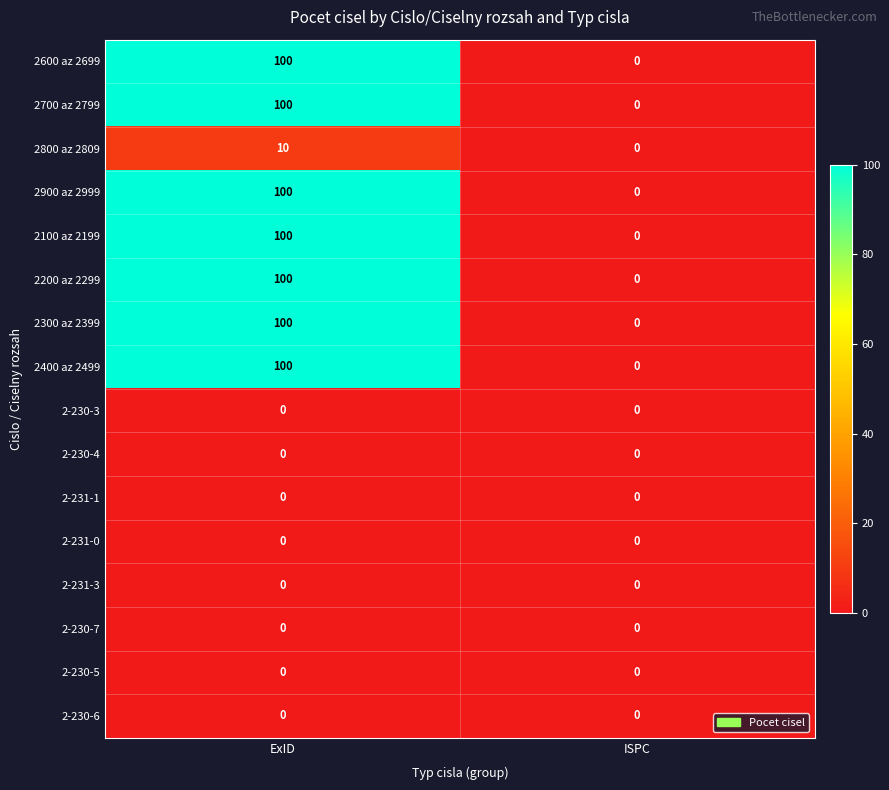

What is the maximum value shown in the chart?

100